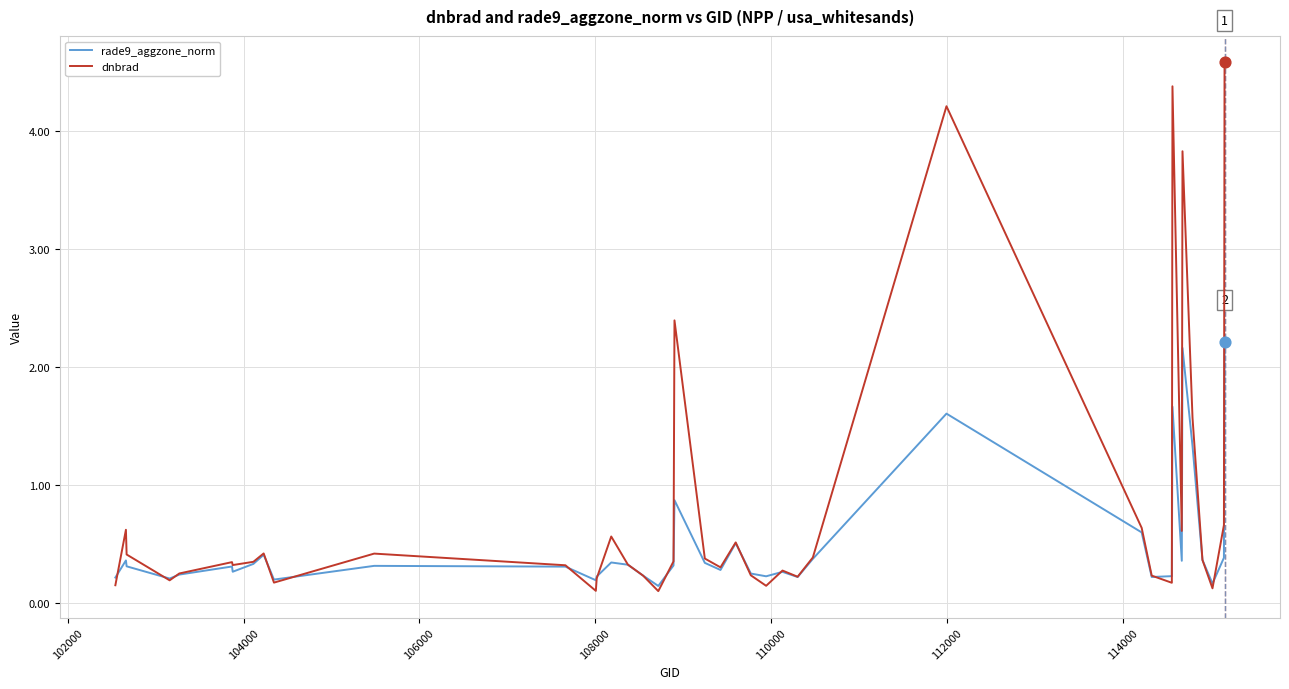

Which series has the largest total across all categories?

dnbrad